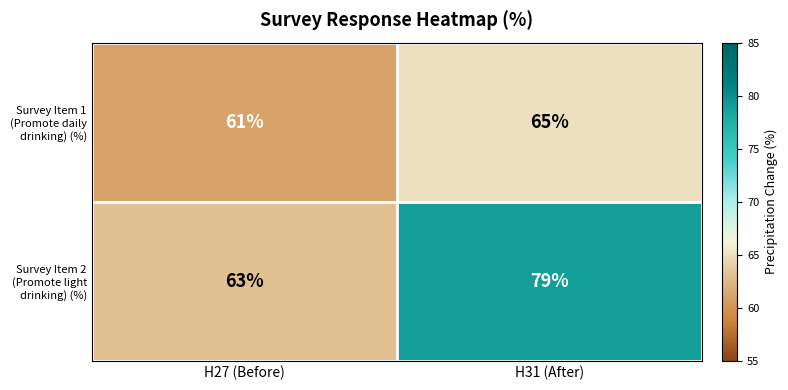

Reading right to left, extract all data points from this chart.

Survey Item 1 (Promote daily drinking) (%): 65	61
Survey Item 2 (Promote light drinking) (%): 79	63